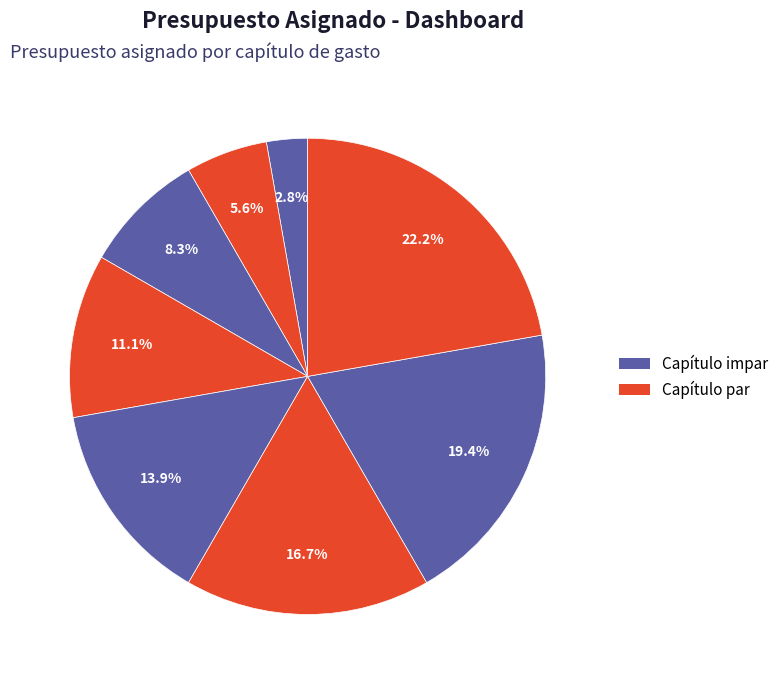

Count the number of slices in the pie.

8